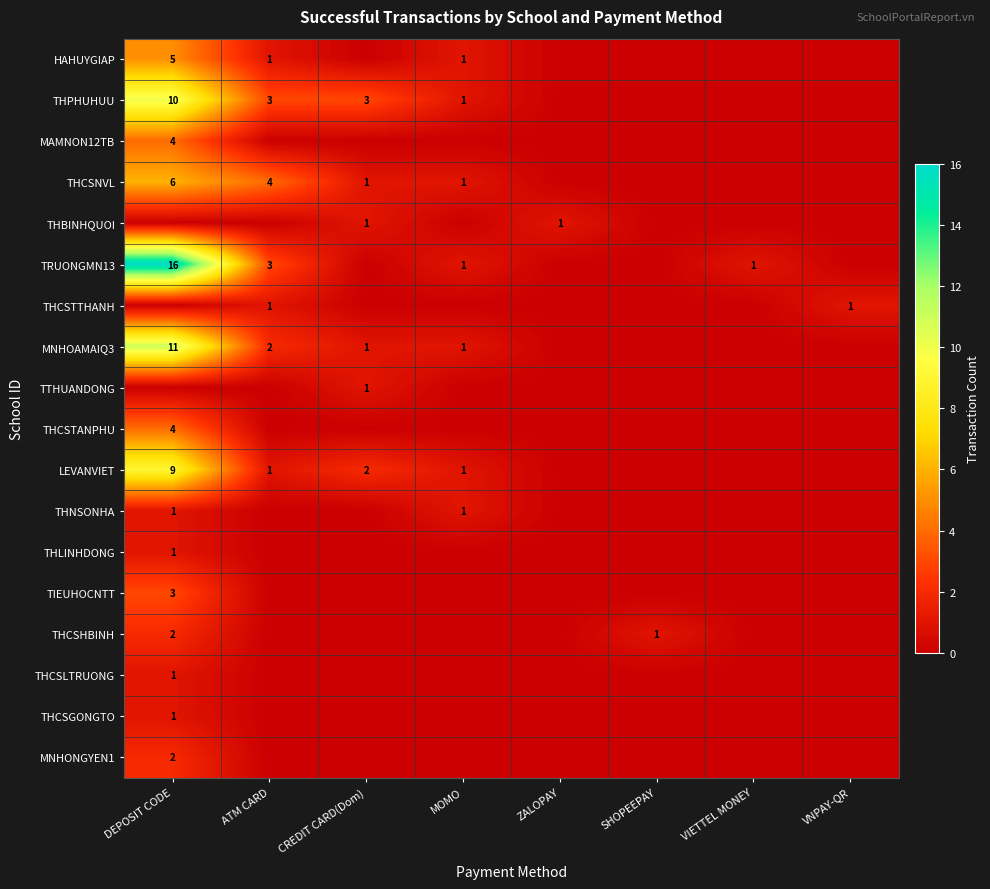

The THCSTANPHU series shows 5 at DEPOSIT CODE. True or false?

False